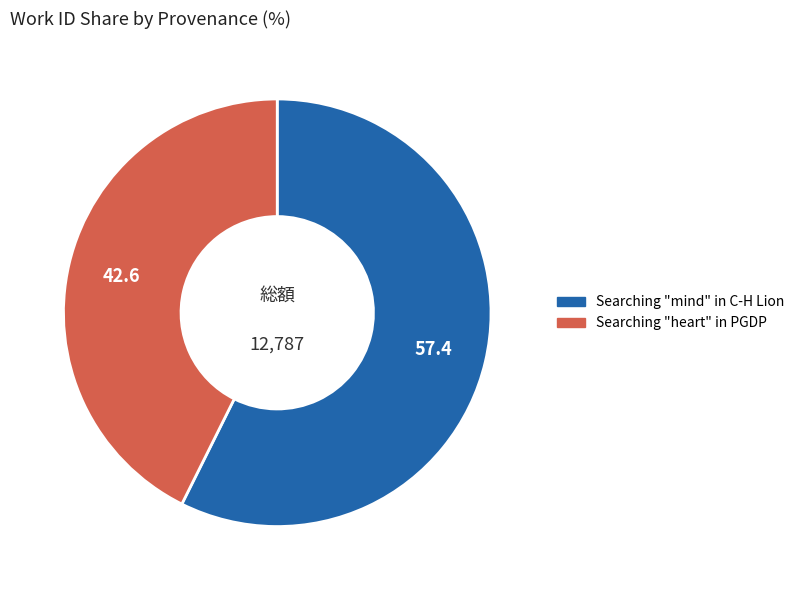

Which slice represents more than half of the pie?

Searching "mind" in C-H Lion